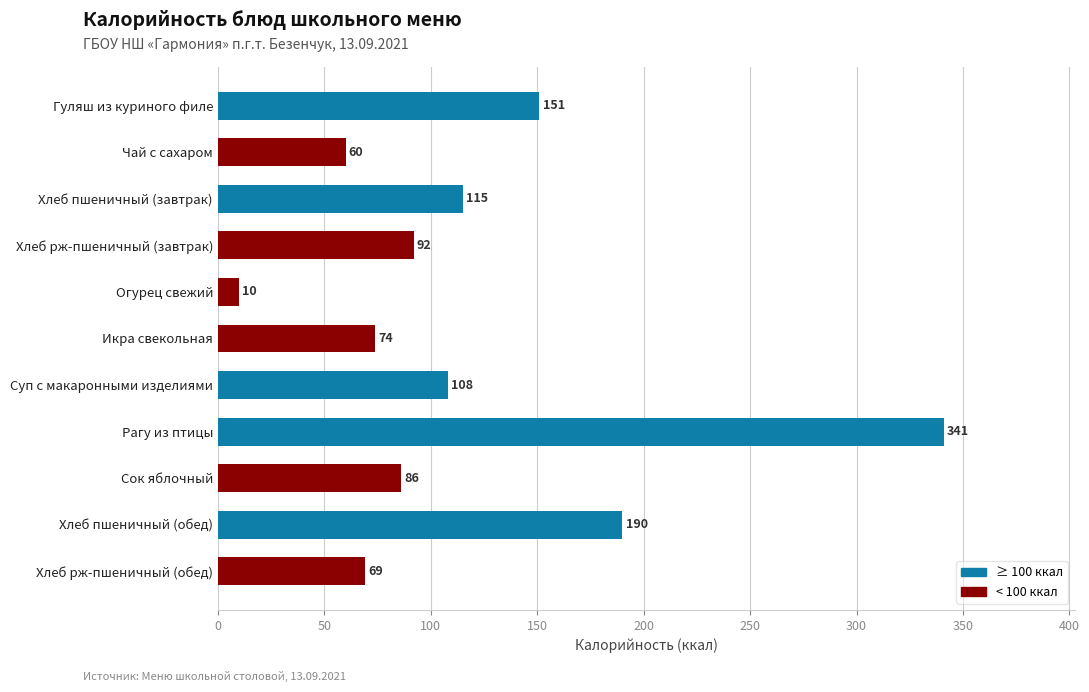

Reading top to bottom, transcribe all the data shown in this chart.

151.0	60.0	115.0	92.0	10.0	74.0	108.0	341.0	86.0	190.0	69.0